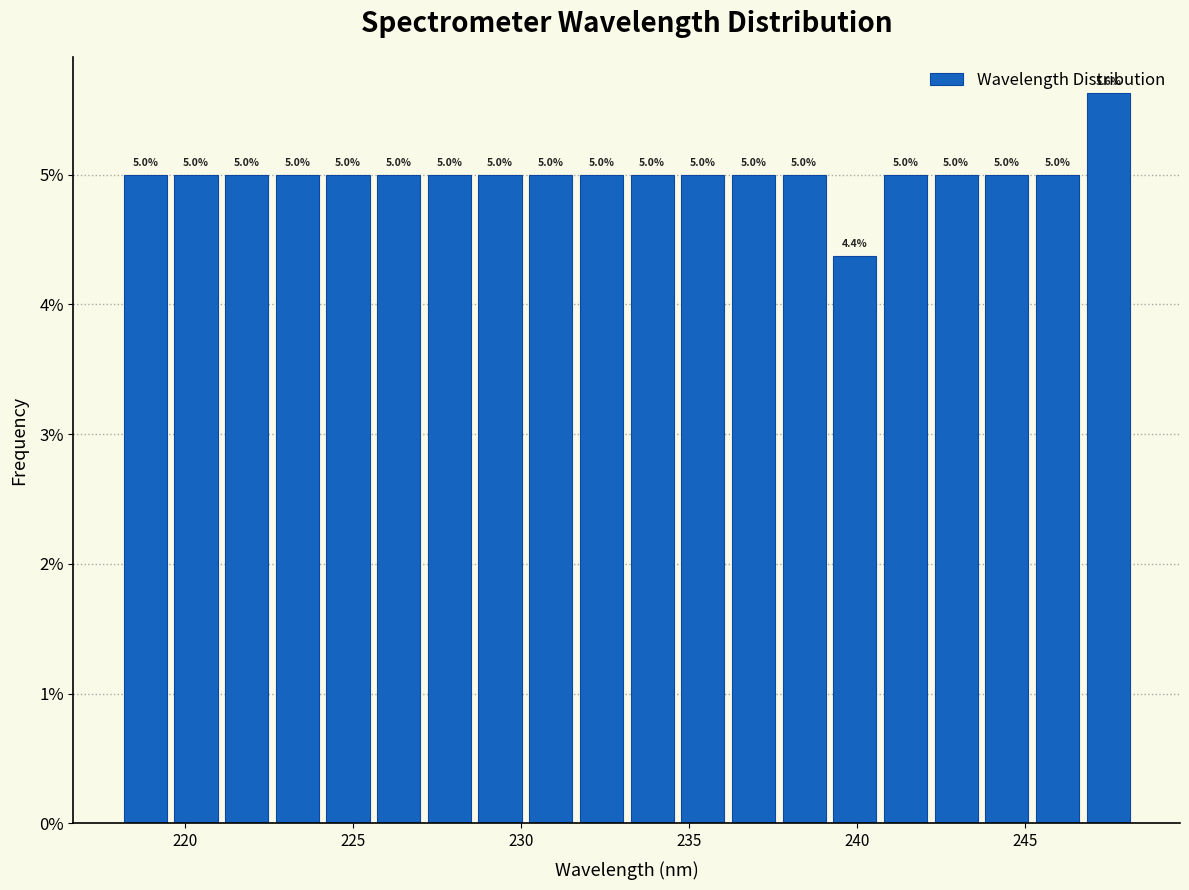

Around what value on the x-axis is the tallest bar? Give the approximate position of its centre, as read against the axis.

247.5